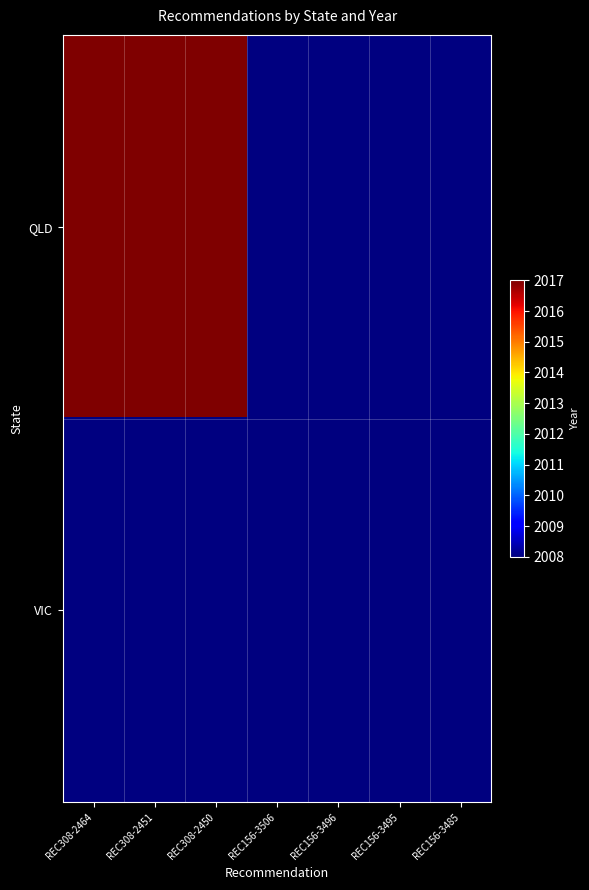

What is the highest value of the QLD series?

2017.0